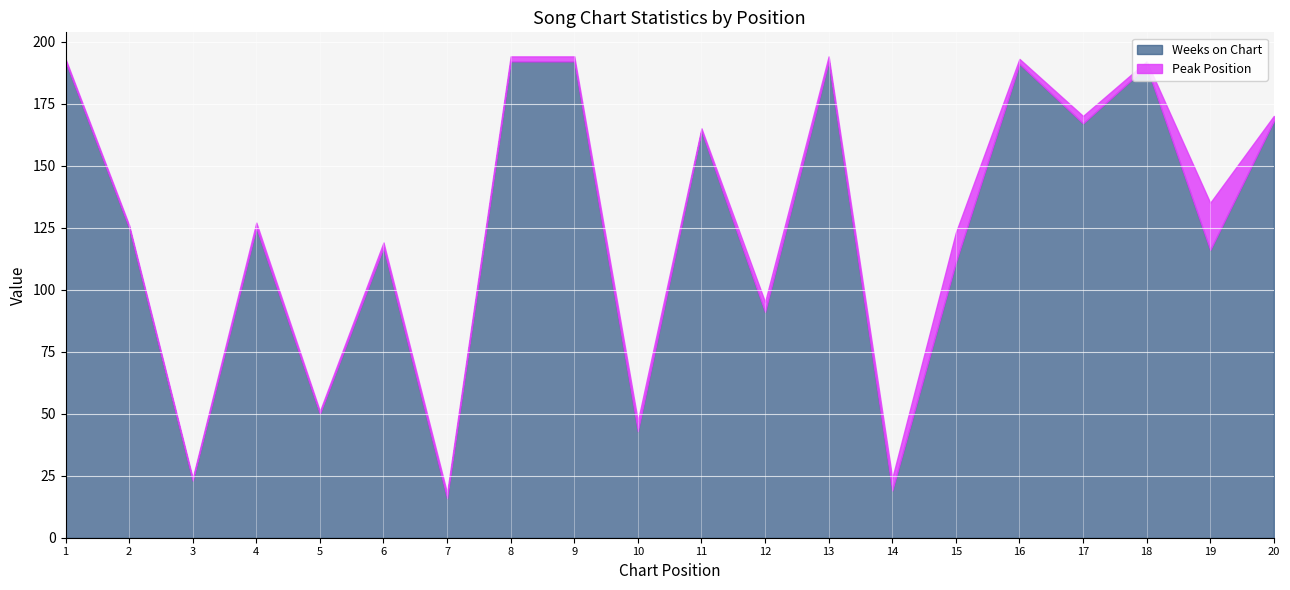

True or false: Weeks on Chart has more than 1 points higher than both neighbors.

True